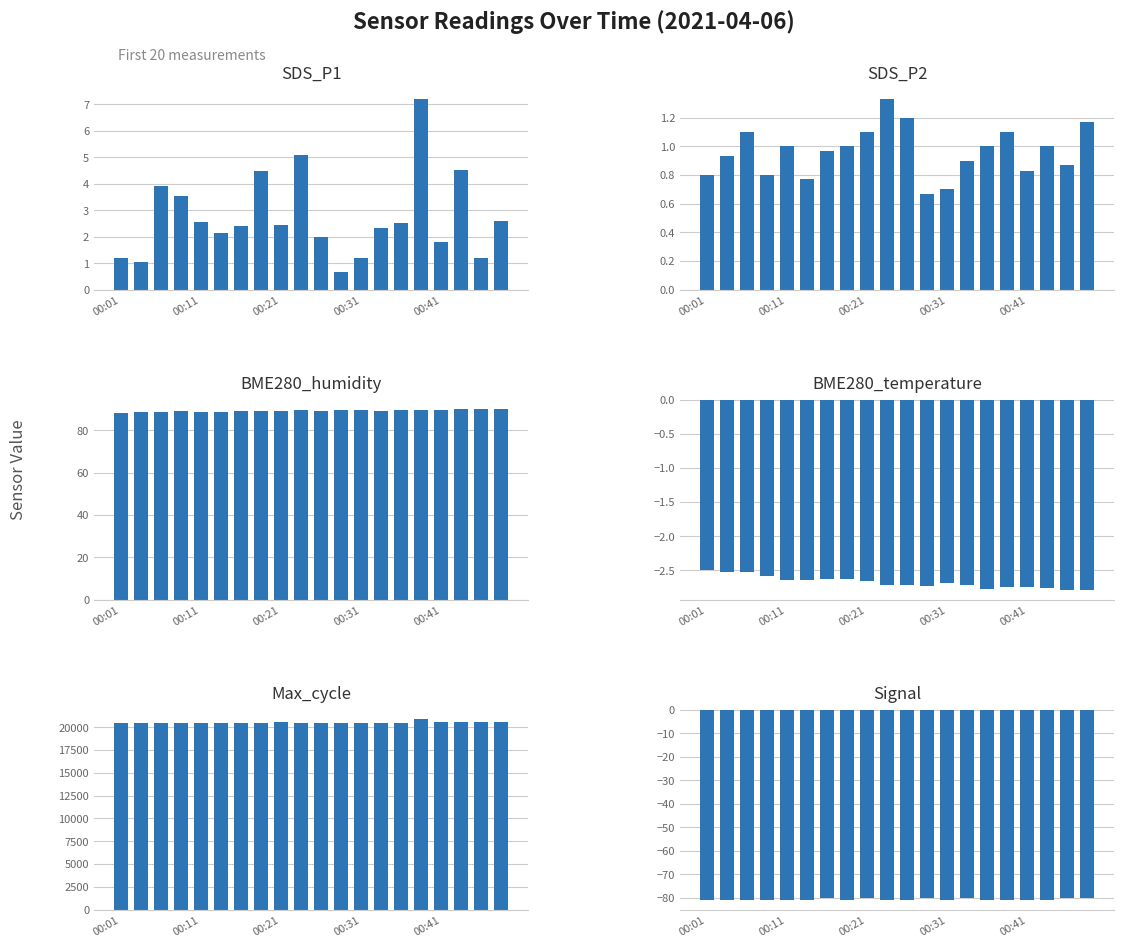

What is the spread (max minus min) of values at 00:31?

20567.0